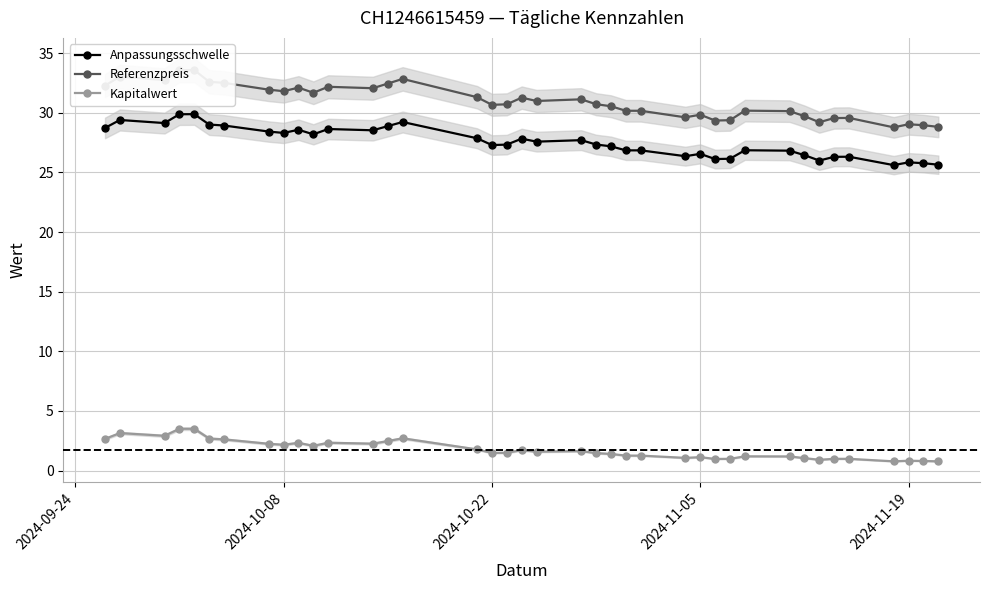

True or false: Anpassungsschwelle has more than 2 points higher than both neighbors.

True